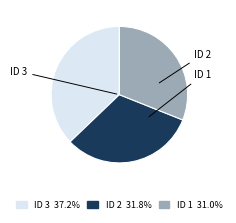

How many segments does this pie chart have?

3